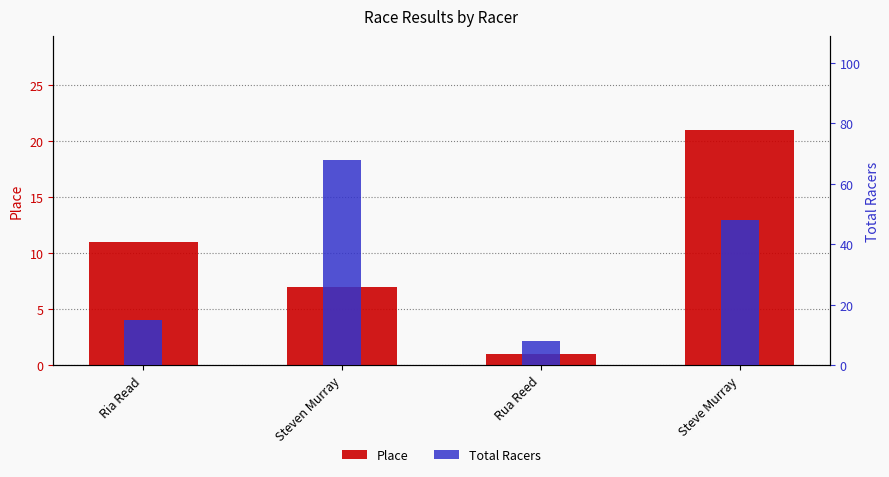

How many values in the Total Racers series exceed 48?

1